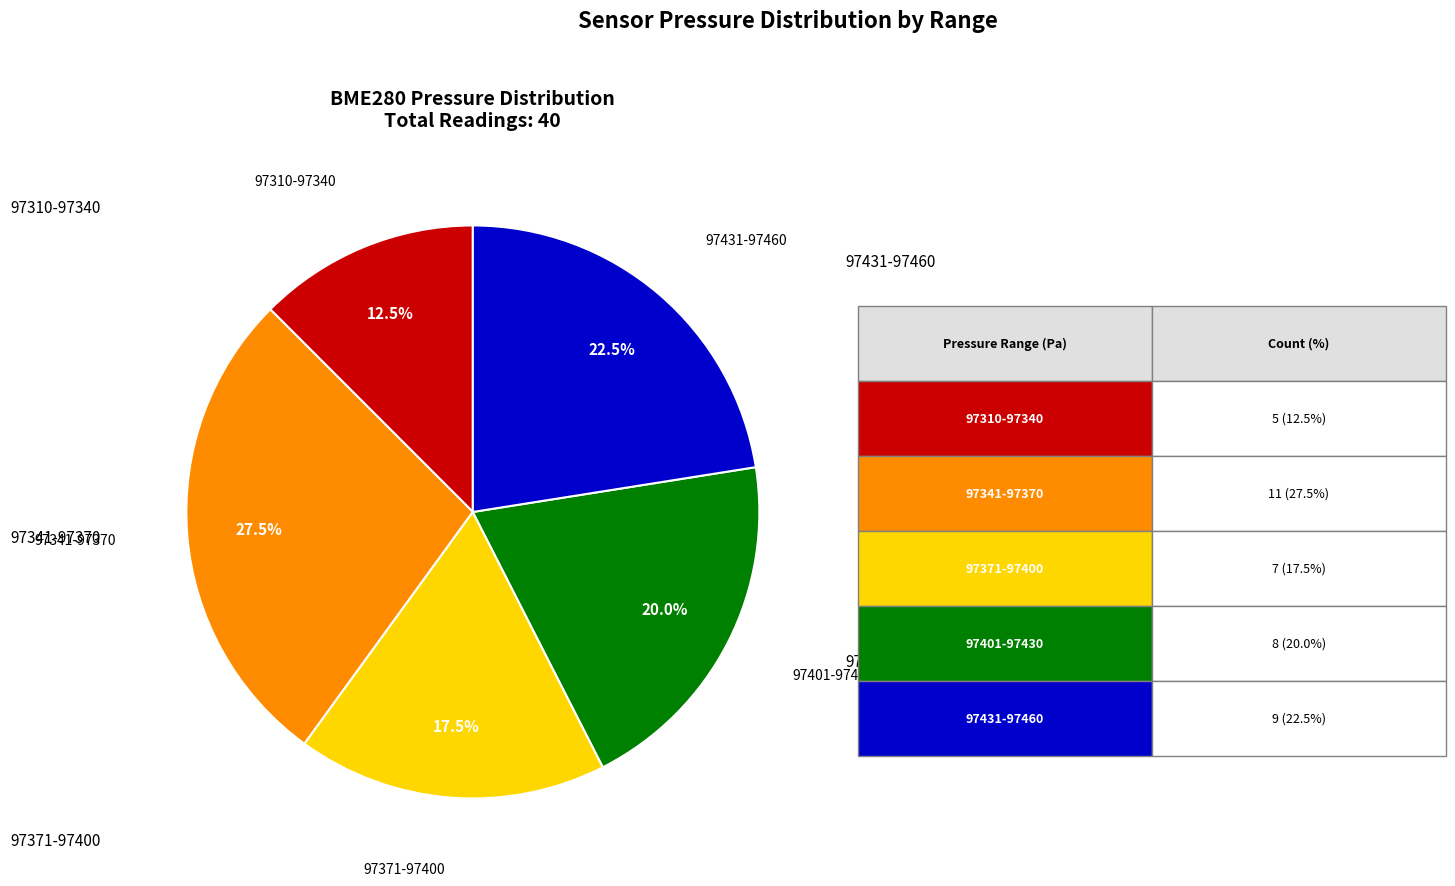

Is there any slice that represents more than half of the pie?

No